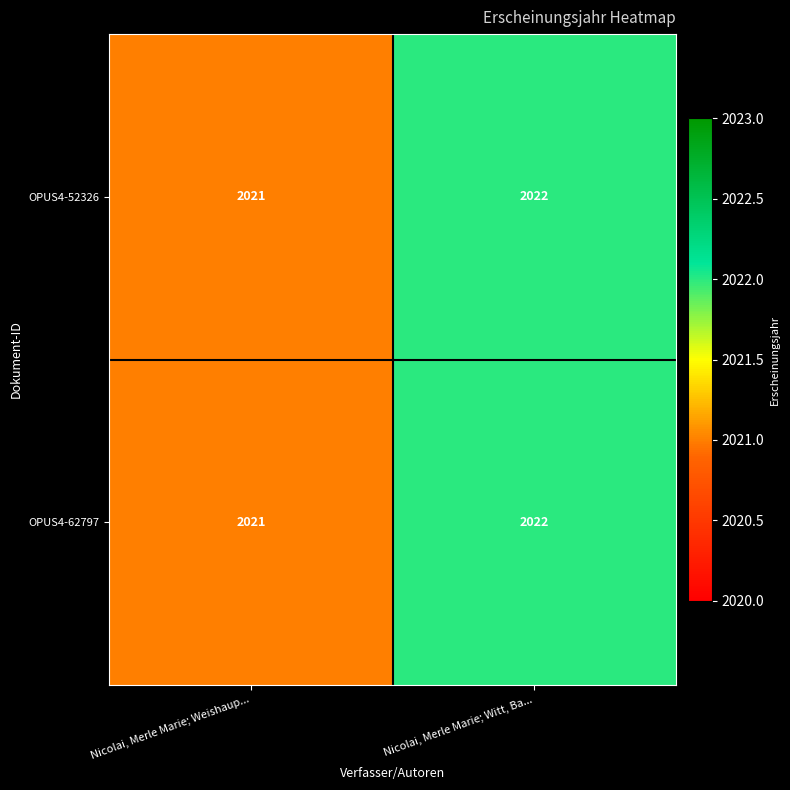

At which label does OPUS4-62797 reach its minimum?

Nicolai, Merle Marie; Weishaup...